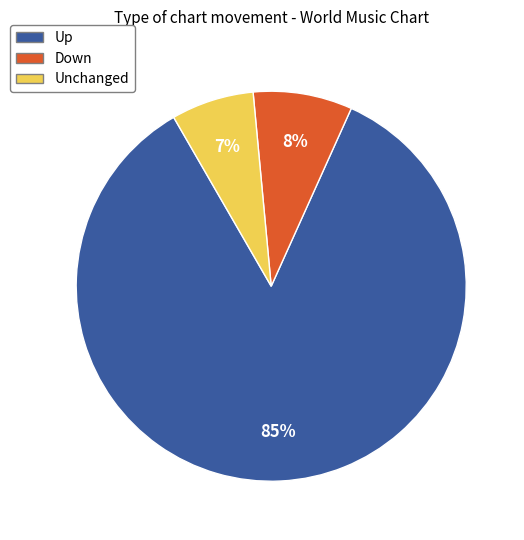

To the nearest percent, what is the average slice percentage?

33%